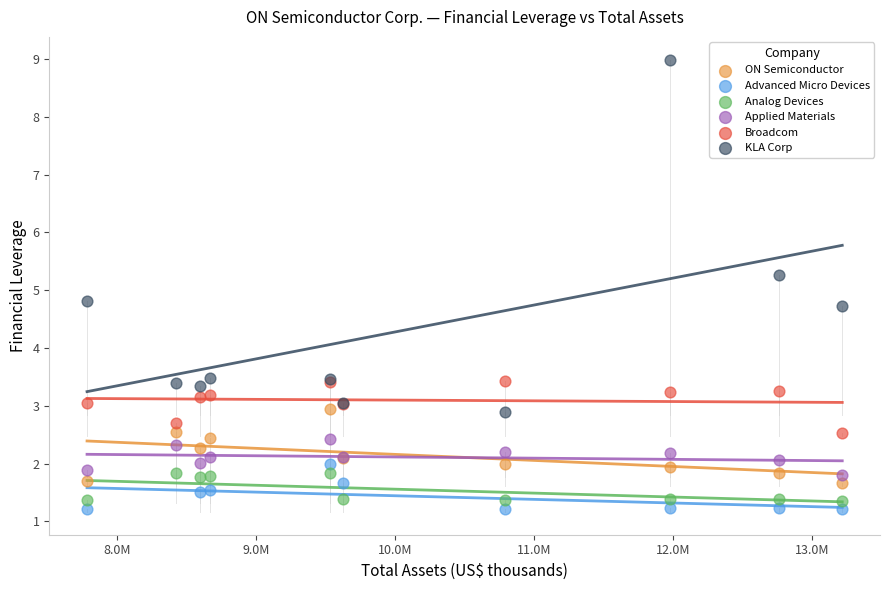

Which series has the largest Y range (max minus min)?

KLA Corp